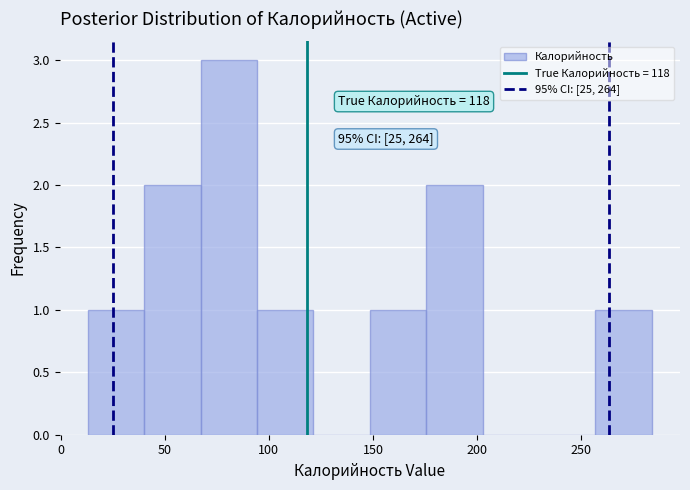

Which range on the x-axis has the tallest bar?

65 to 95